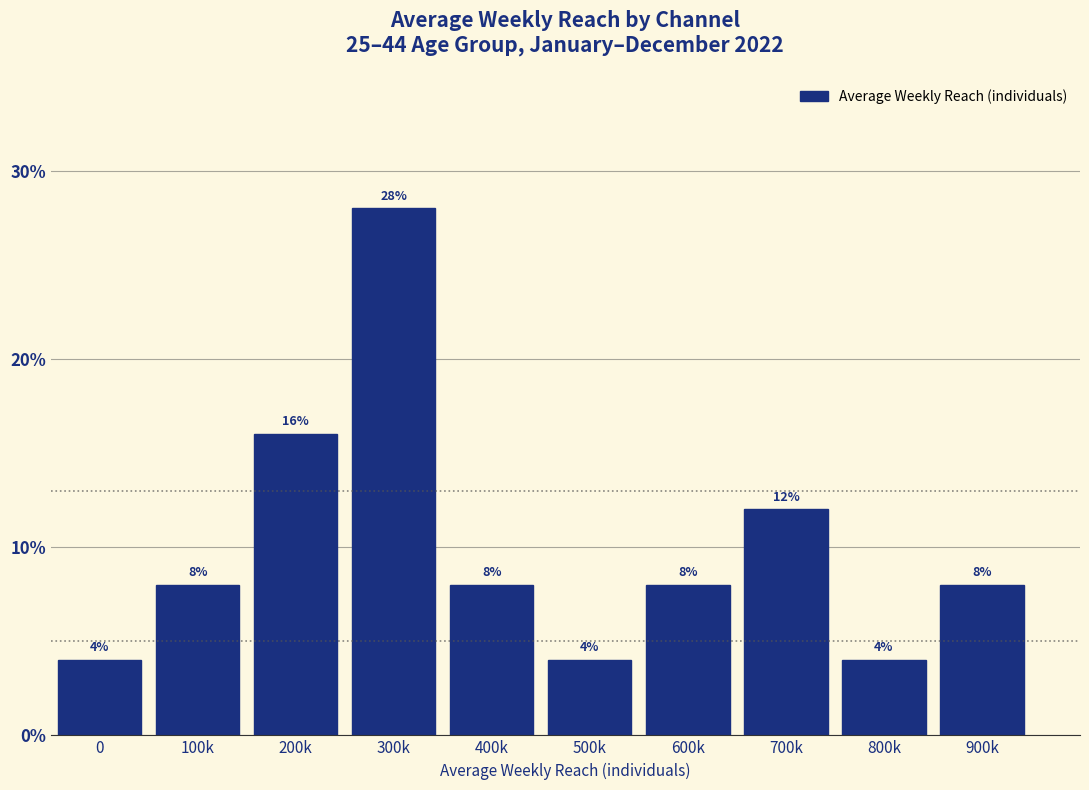

Reading left to right, extract all data points from this chart.

0=4.0	100k=8.0	200k=16.0	300k=28.0	400k=8.0	500k=4.0	600k=8.0	700k=12.0	800k=4.0	900k=8.0